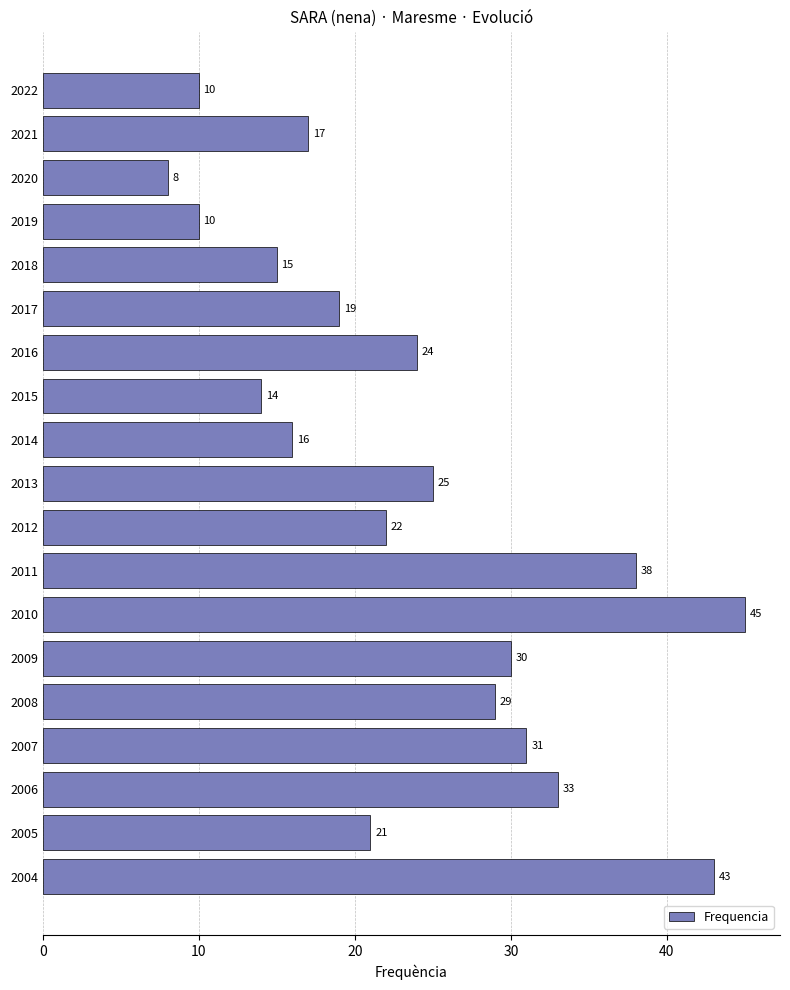

How many series are shown in this chart?

1